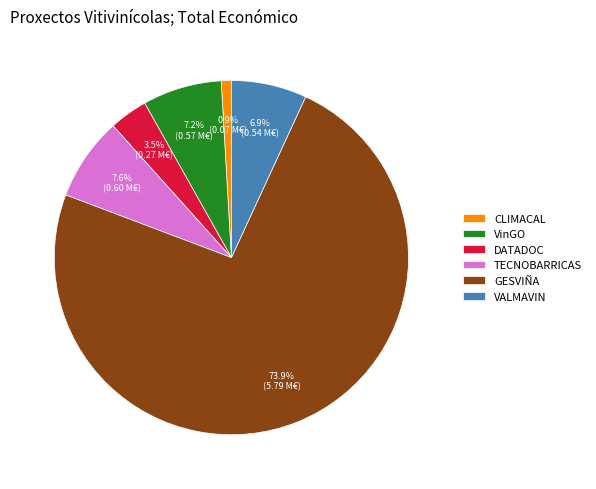

To the nearest percent, what is the combined percentage of DATADOC and GESVIÑA?

77%